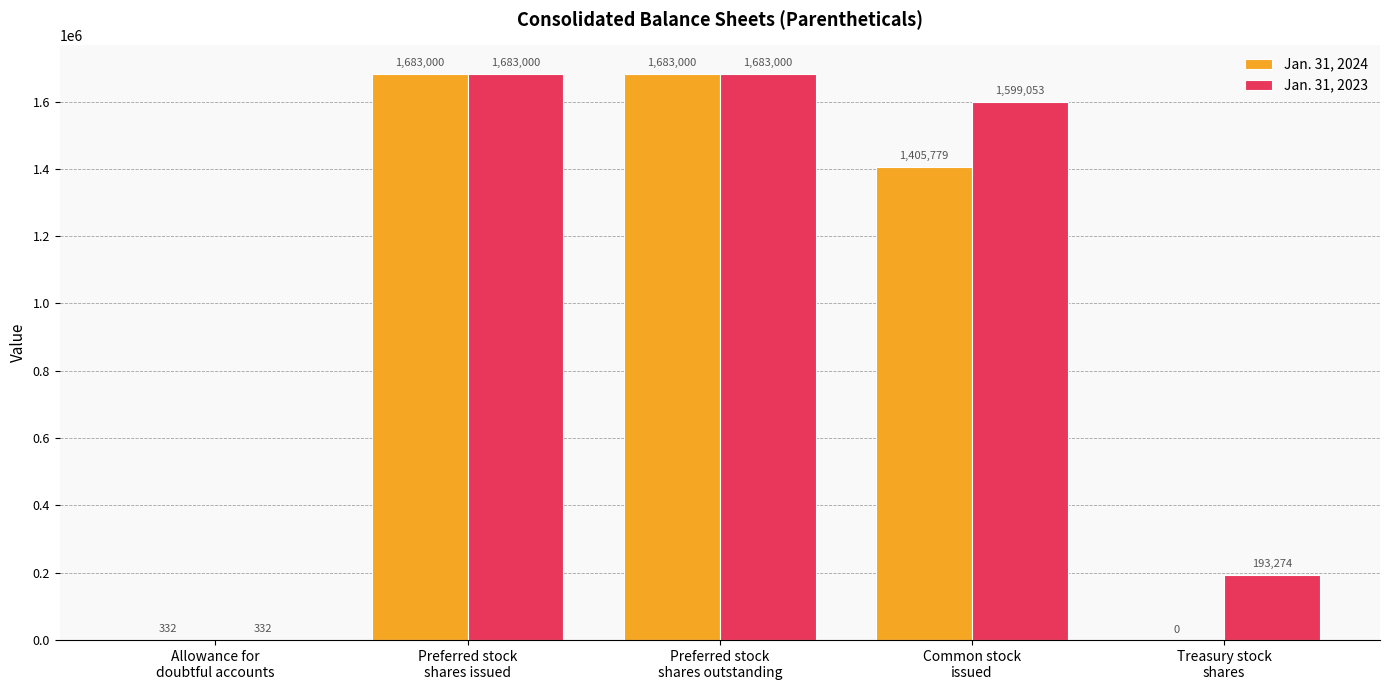

What is the highest value of the Jan. 31, 2024 series?

1683000